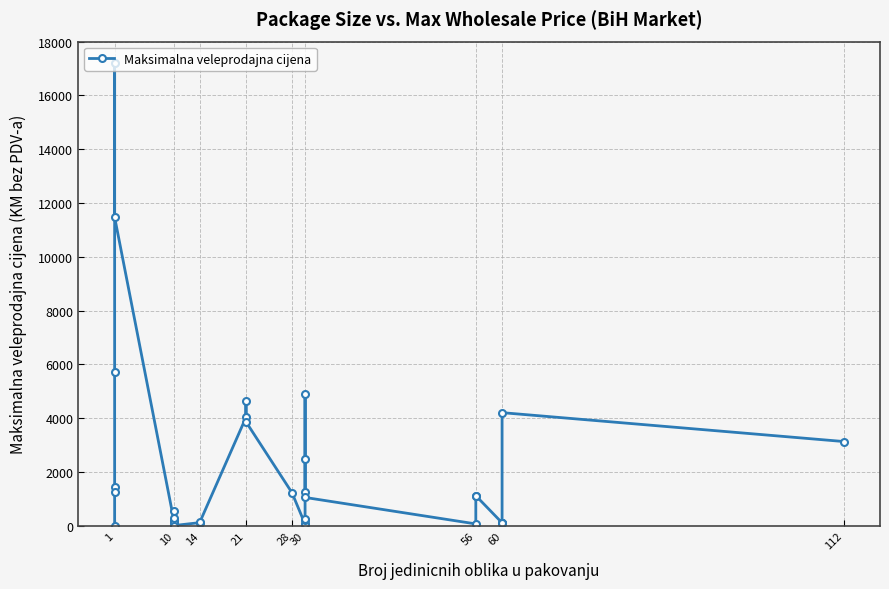

Between 30 and 56, which is larger?

30